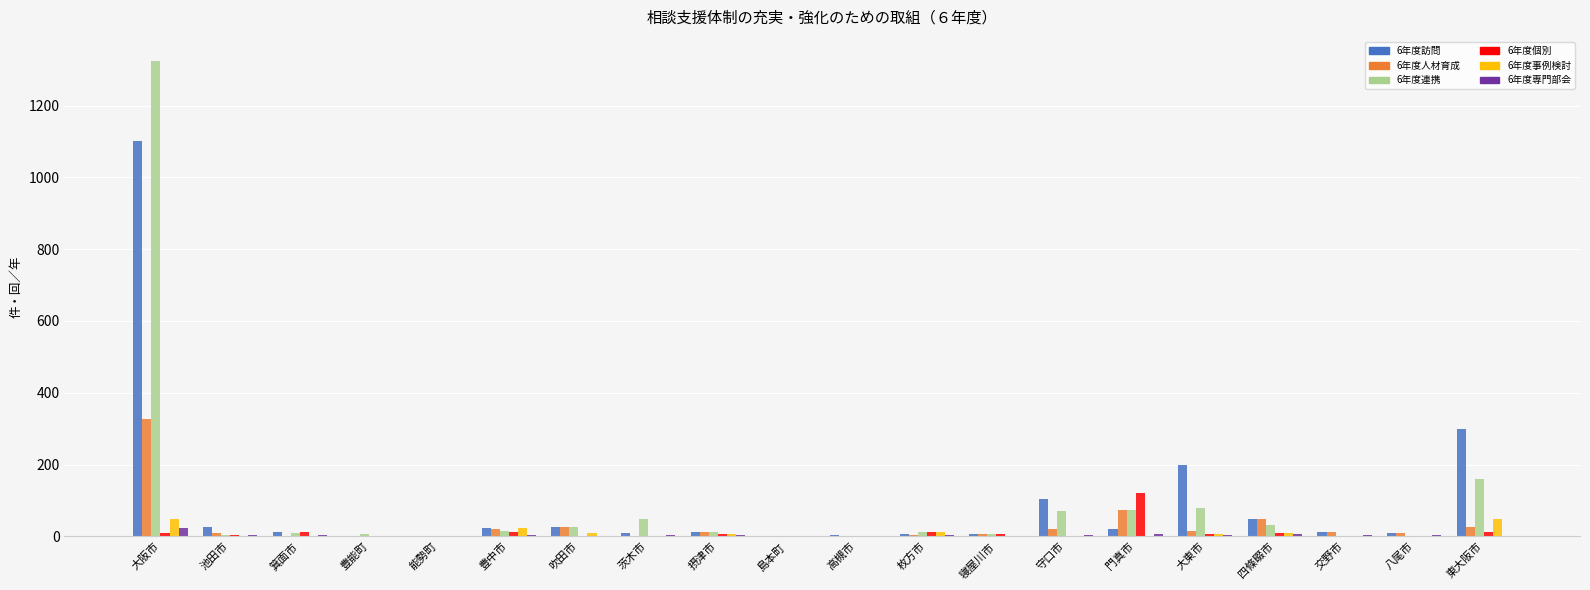

At which category is the sum across all series the highest?

大阪市